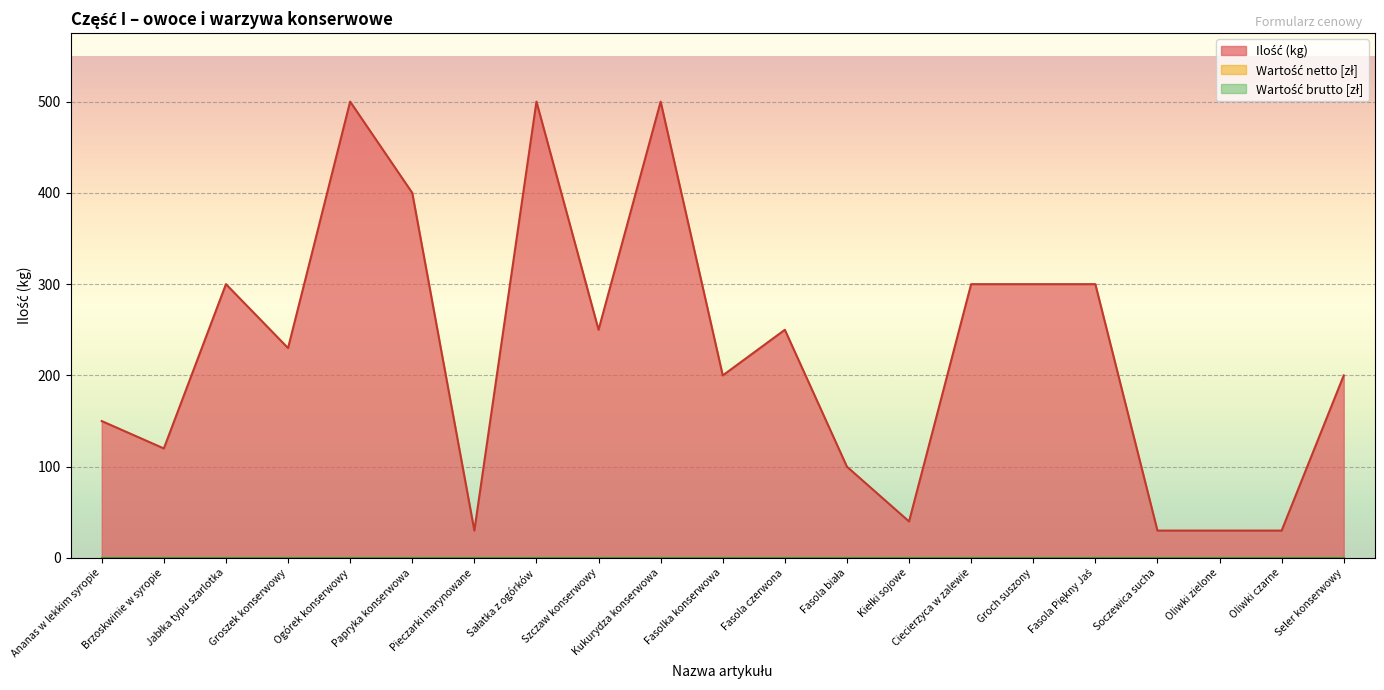

True or false: Wartość brutto [zł] has more than 1 points higher than both neighbors.

False